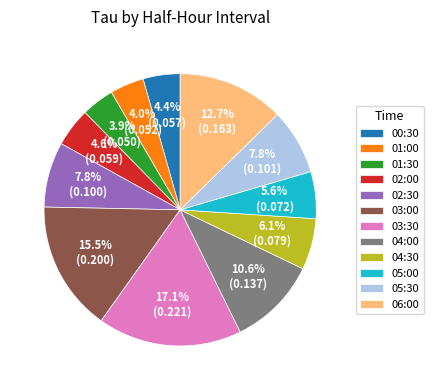

Is there a majority slice in this chart?

No